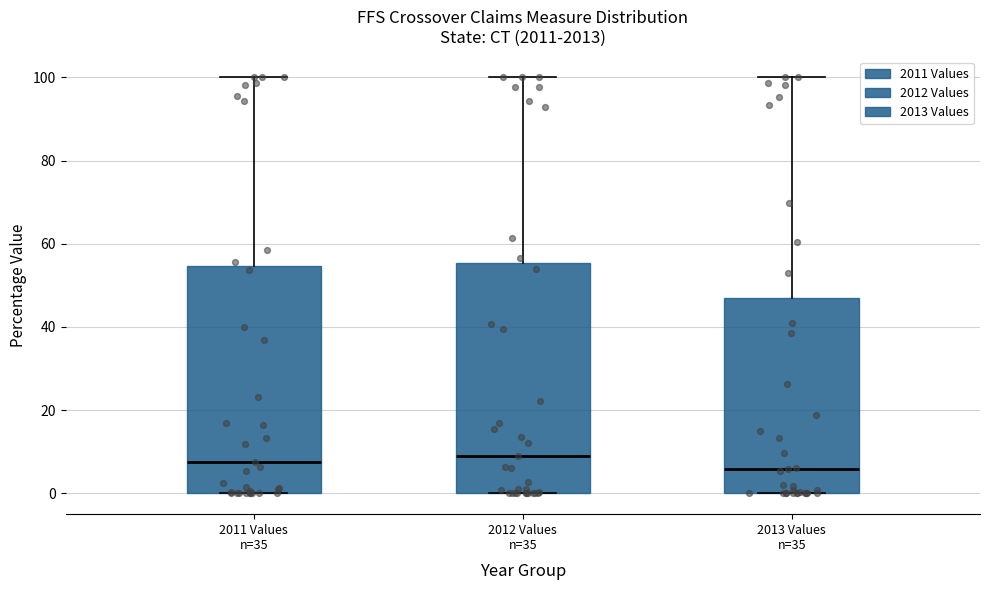

Reading left to right, transcribe this box plot: for each box, give where its median line is, the range the box spans, and where its two whiskers end, as read against the y-axis. The values are not printed on the chart, so give them approximately, as read against the axis.

2011 Values n=35: median 8, box 0 to 54, whiskers 0 to 100
2012 Values n=35: median 8, box 0 to 56, whiskers 0 to 100
2013 Values n=35: median 6, box 0 to 46, whiskers 0 to 100